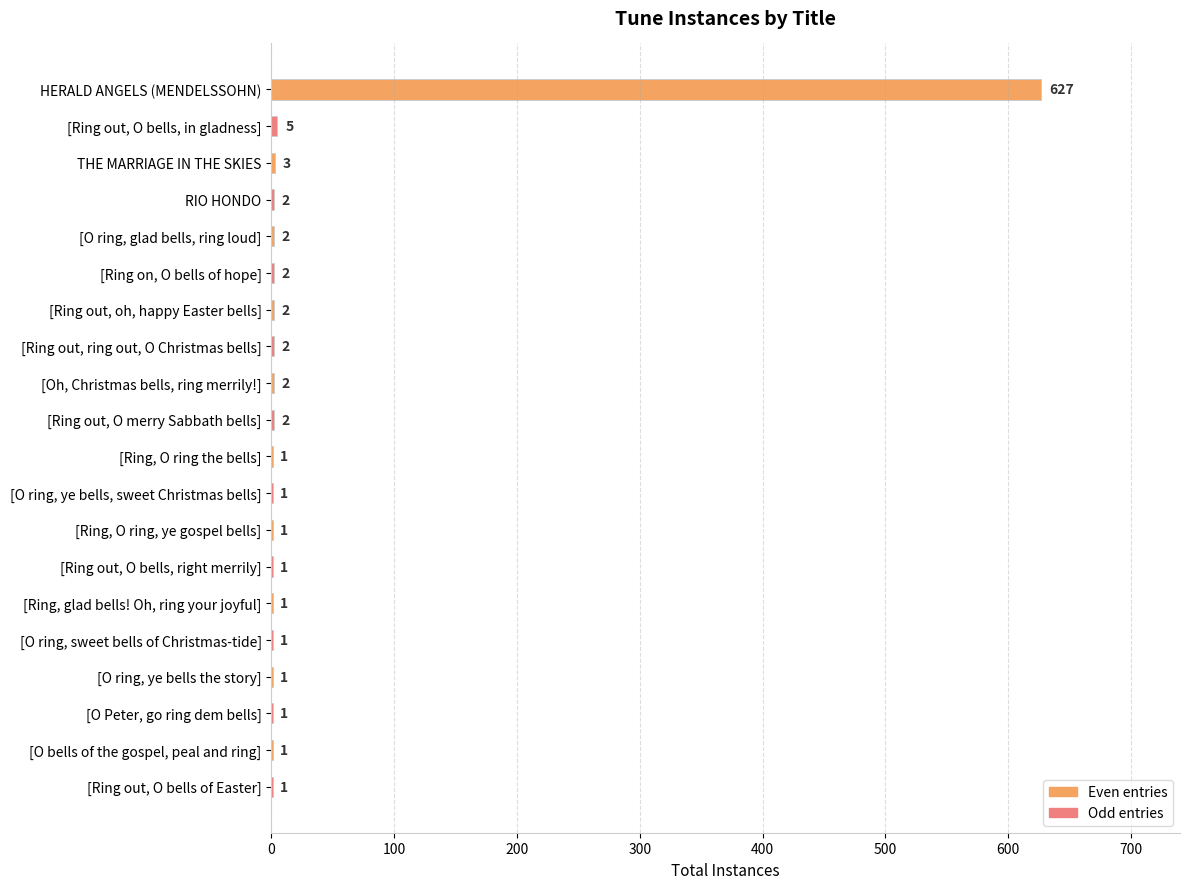

Which label corresponds to the largest value in the chart?

HERALD ANGELS (MENDELSSOHN)